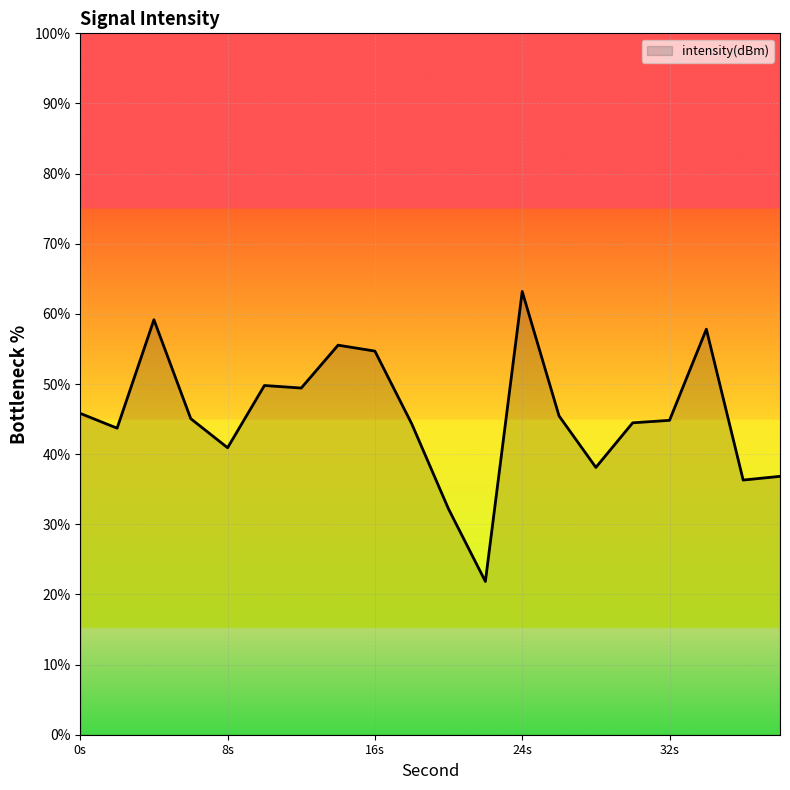

What is the average value?

45.5